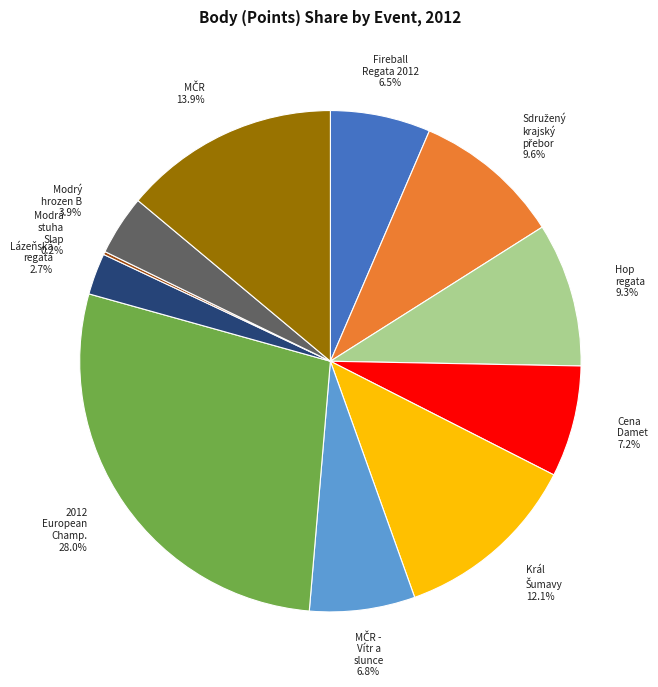

Which category has the biggest portion of the pie?

2012 European Champ.